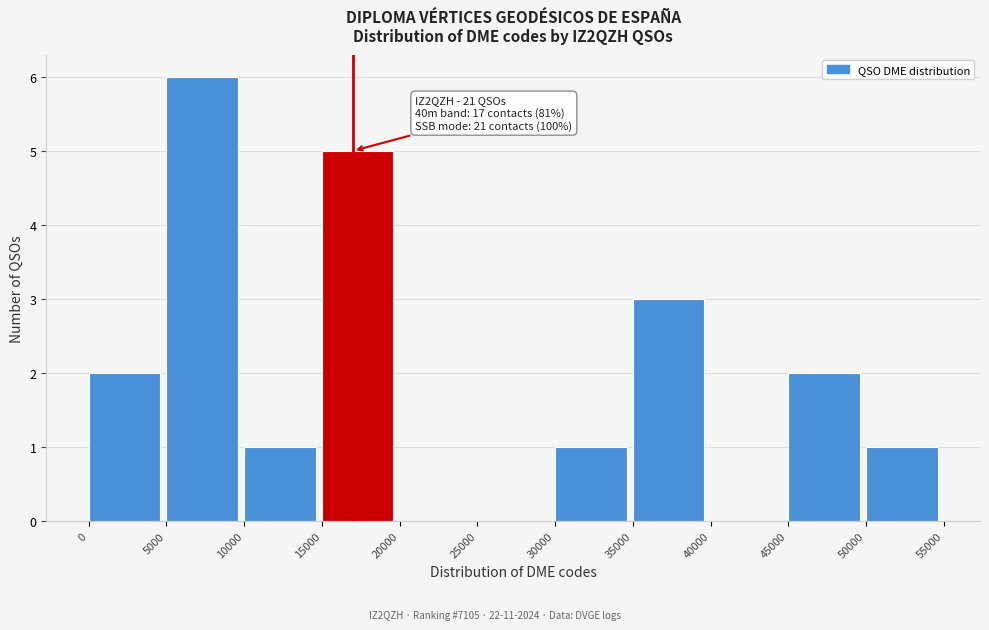

Which range on the x-axis has the tallest bar?

5000 to 10000